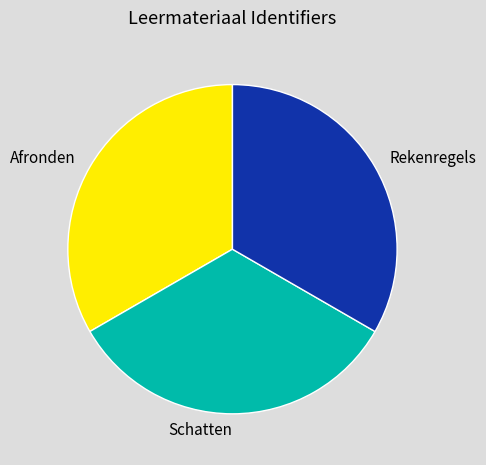

How many slices are in this pie chart?

3